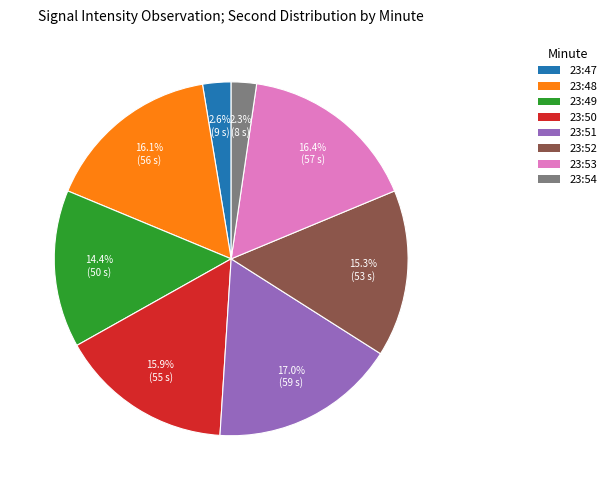

Which has a higher value, 23:53 or 23:47?

23:53